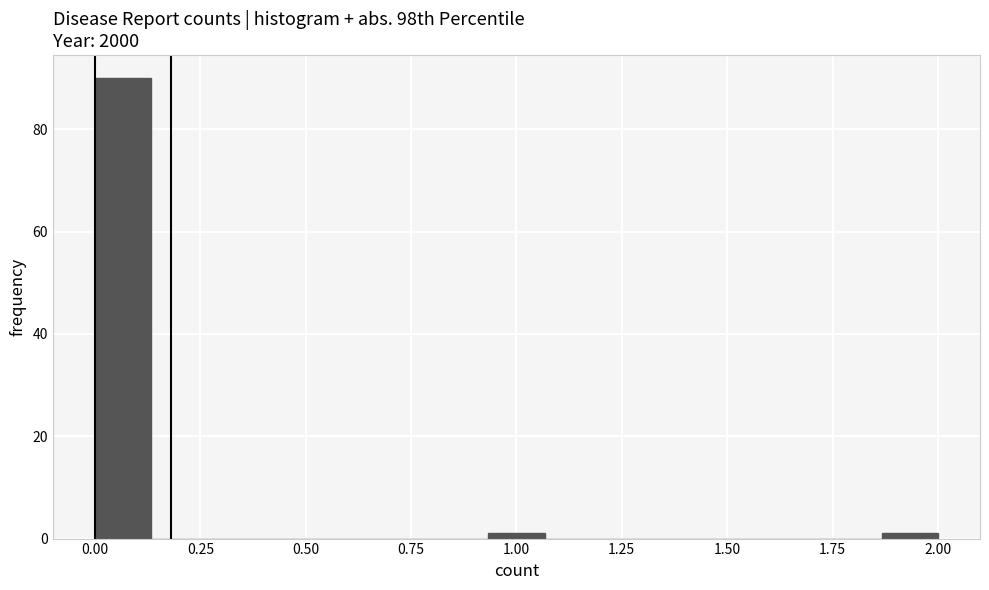

Around what value on the x-axis is the tallest bar? Give the approximate position of its centre, as read against the axis.

0.05